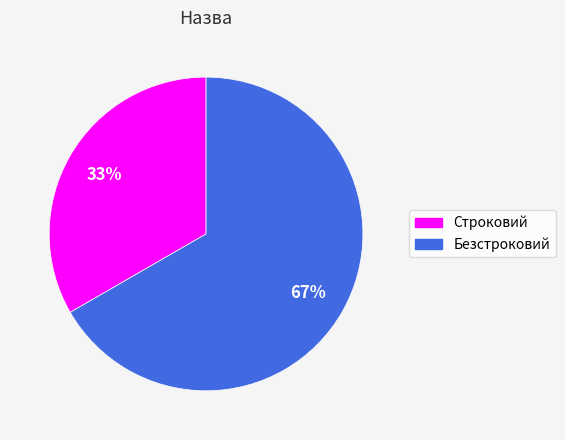

Approximately how many times larger is the value at Строковий compared to Безстроковий?

0.5